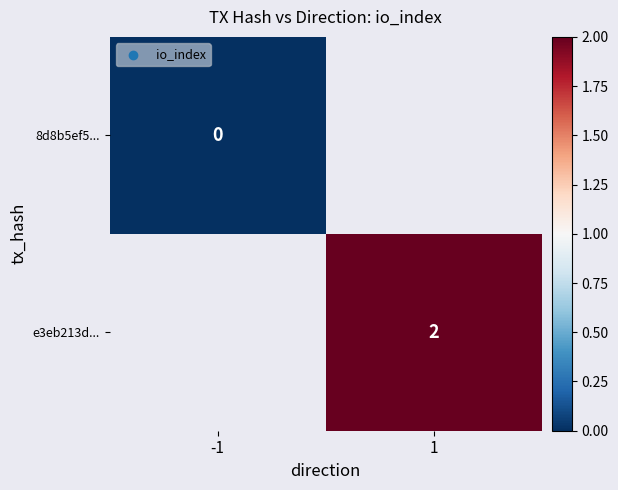

Between -1 and 1, which is larger?

1